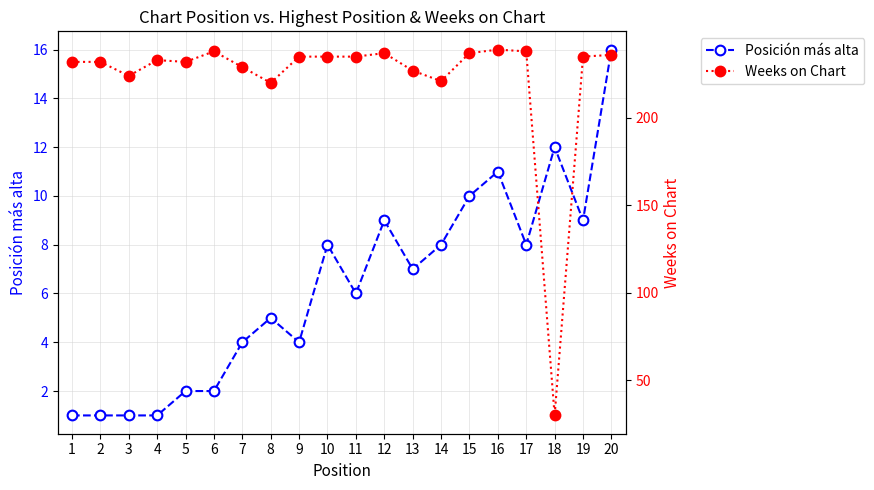

Does the chart display data point markers on the line(s)?

Yes